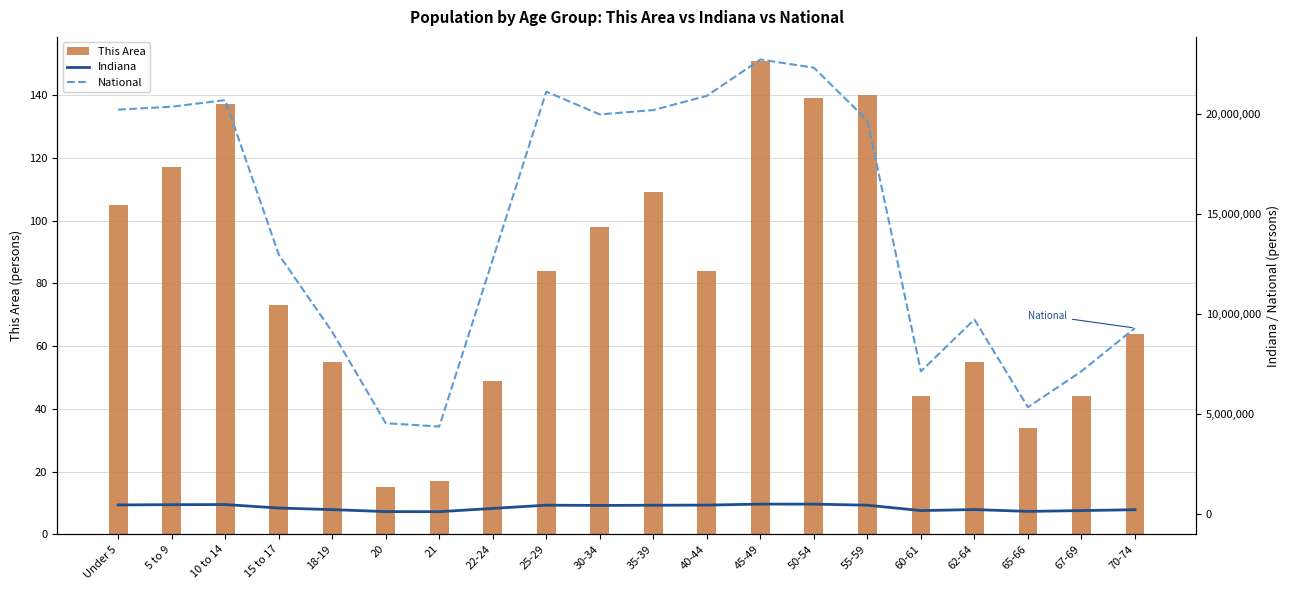

What is the label of the 6th bar from the right?

55-59